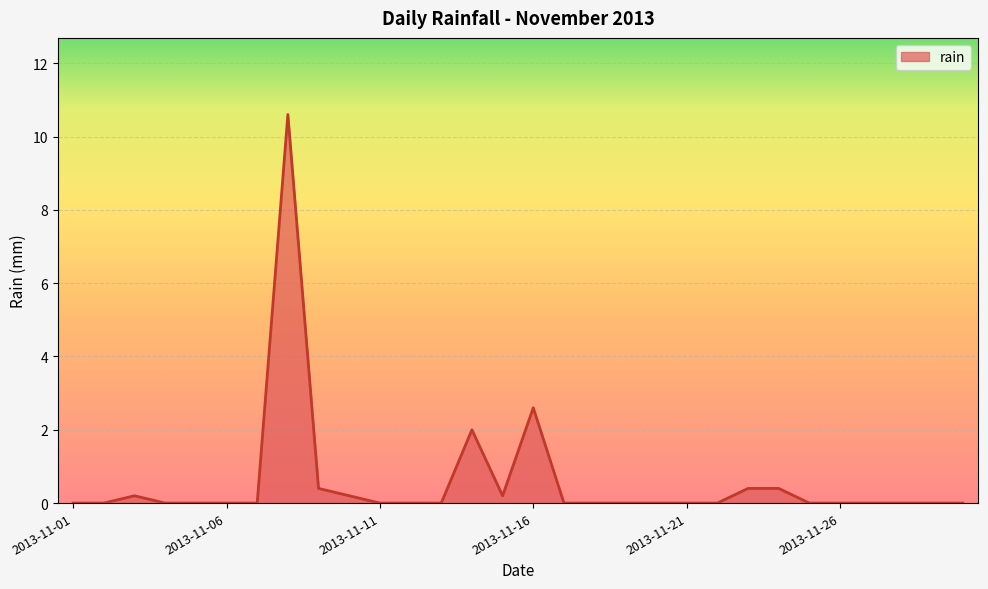

What is the maximum value shown in the chart?

10.6